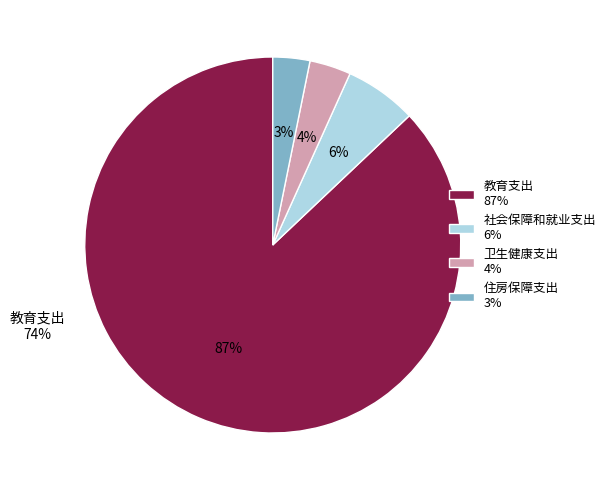

What is the majority slice?

教育支出